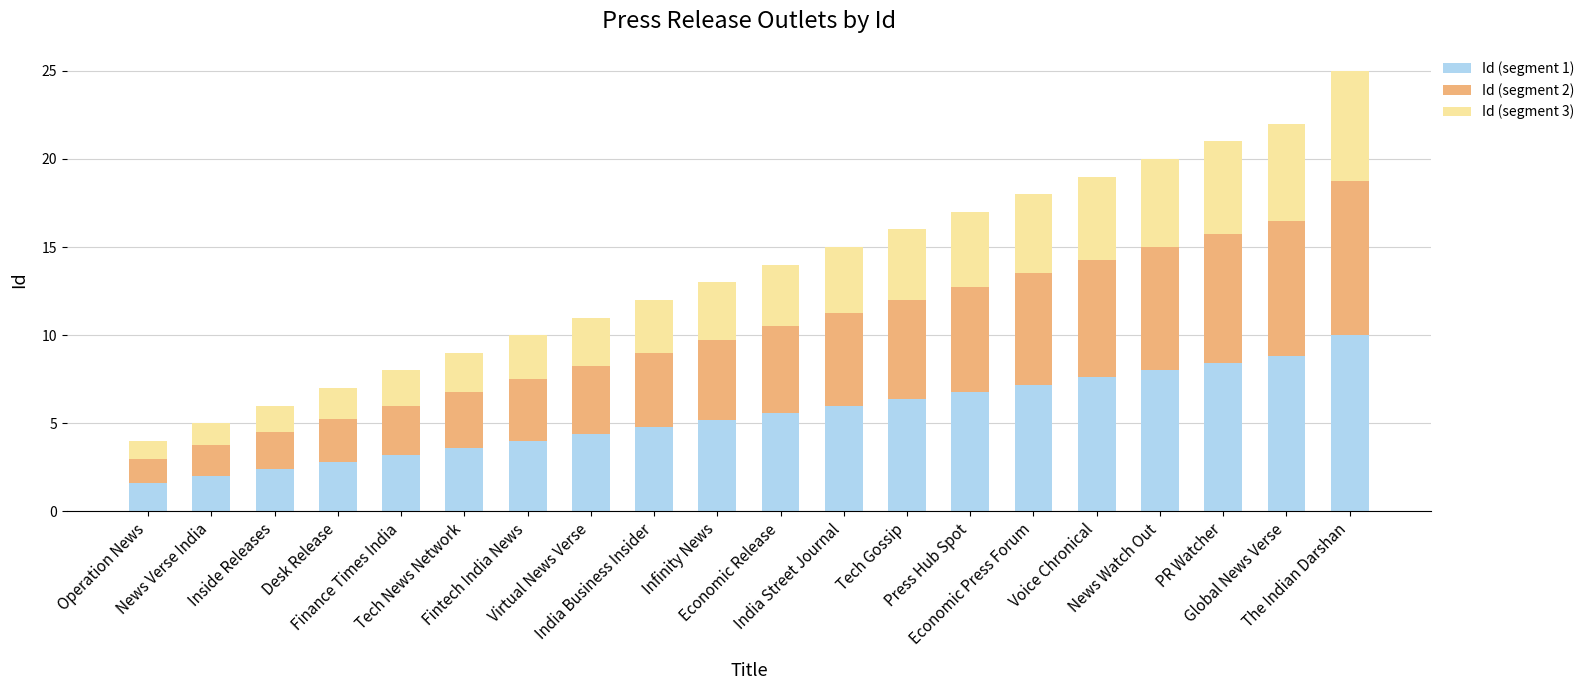

What is the average value of the Id (segment 1) series?

5.4